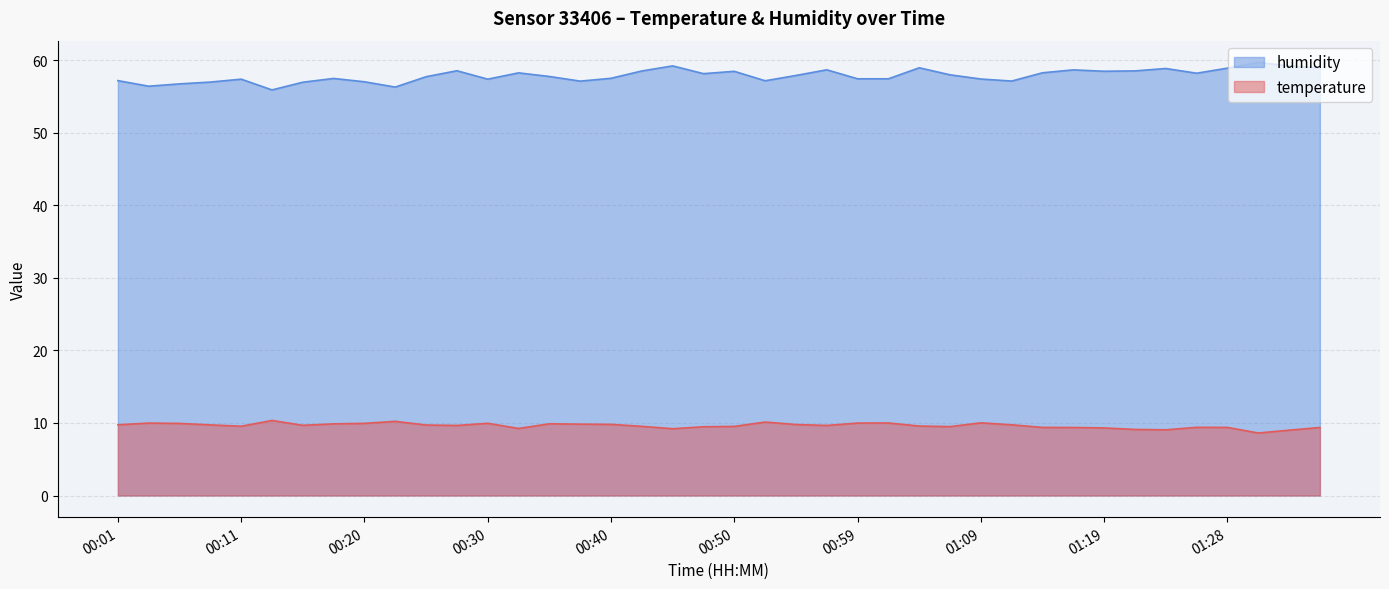

What are all the series names shown in the legend?

humidity, temperature